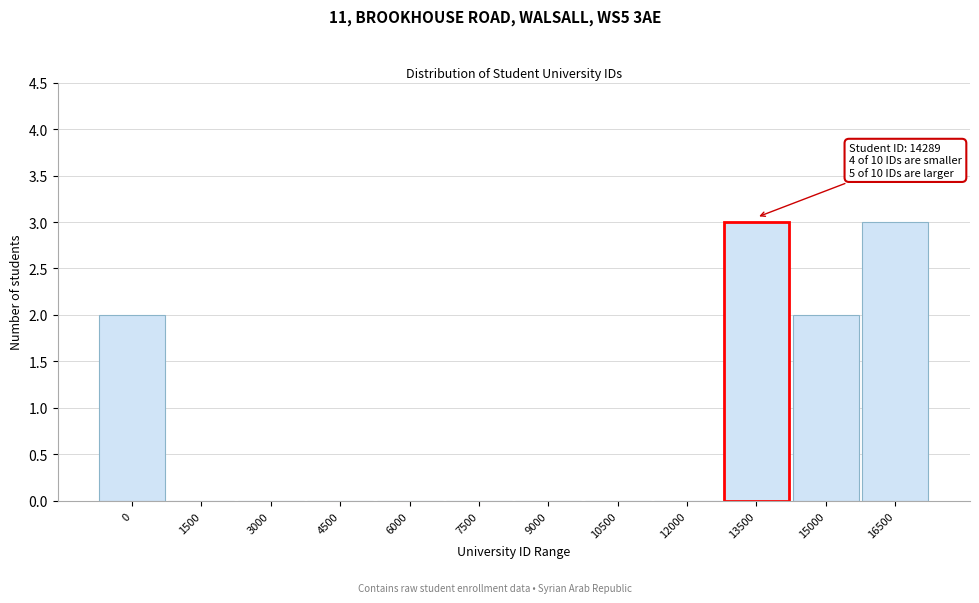

Reading right to left, extract all data points from this chart.

16500=3	15000=2	13500=3	12000=0	10500=0	9000=0	7500=0	6000=0	4500=0	3000=0	1500=0	0=2